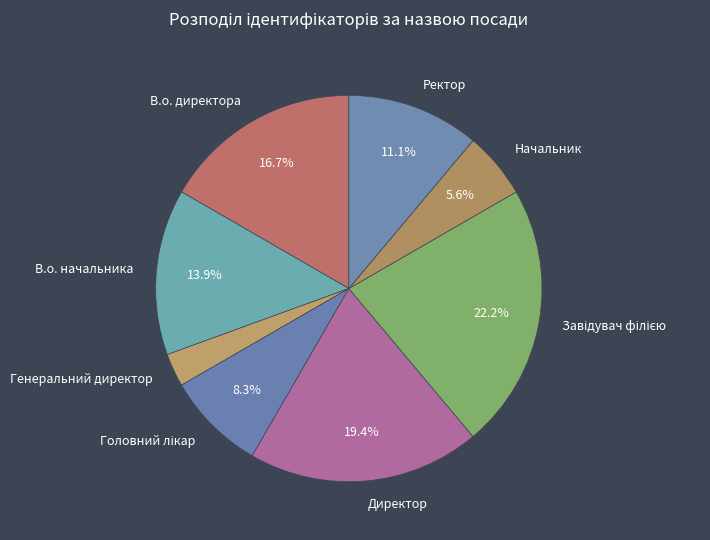

Does Начальник account for over 50% of the chart?

No